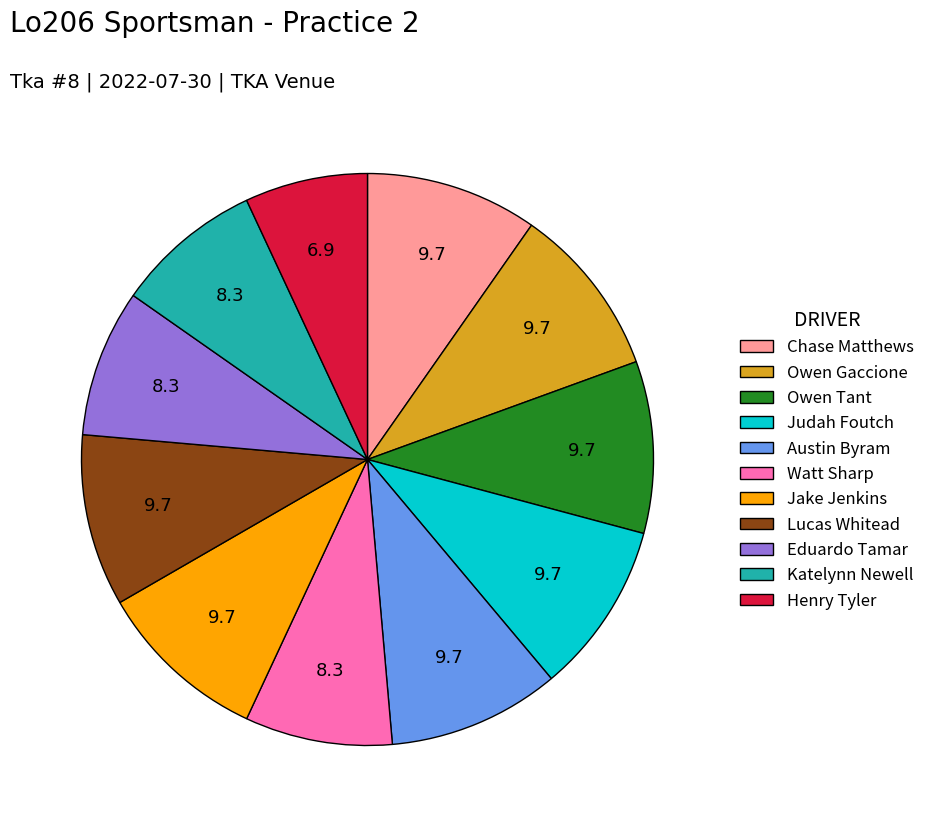

Which slice is the smallest?

Henry Tyler